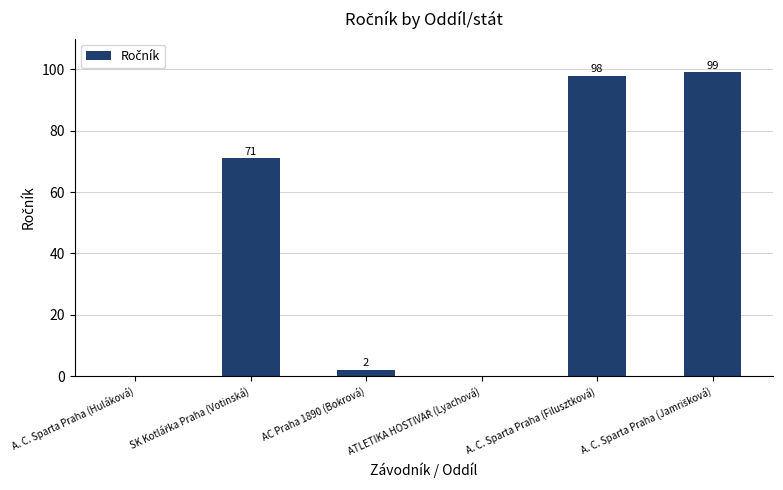

What is the greatest value displayed?

99